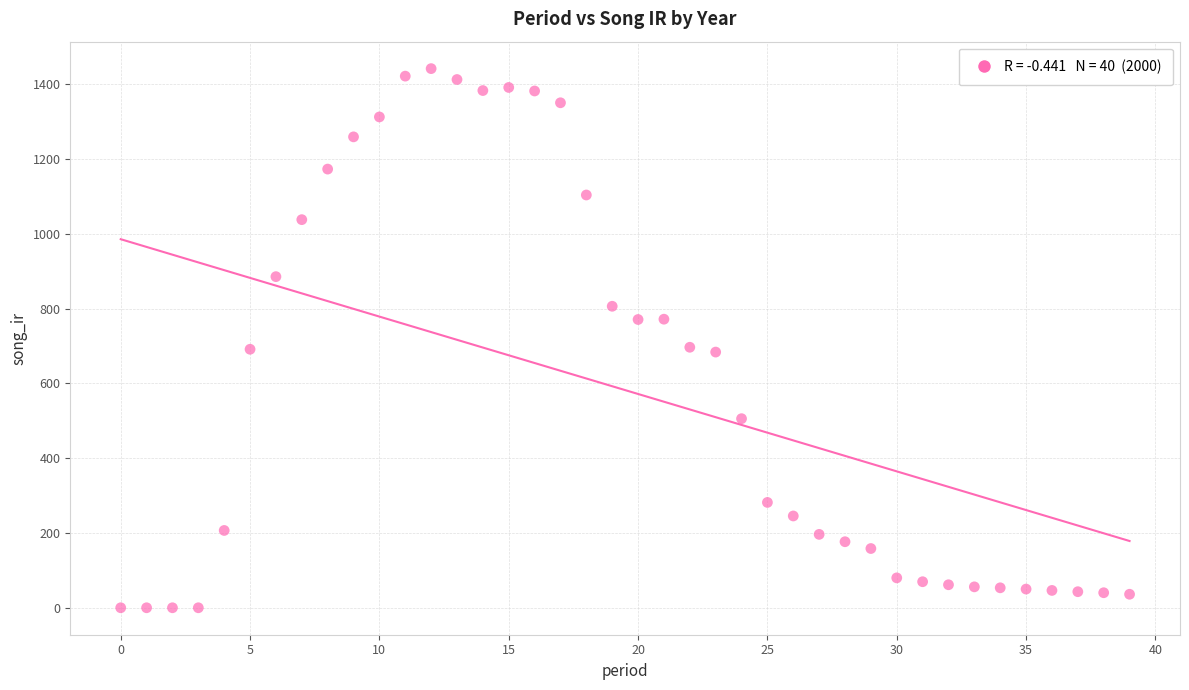

What is the range of Y values (max minus min)?

1441.5